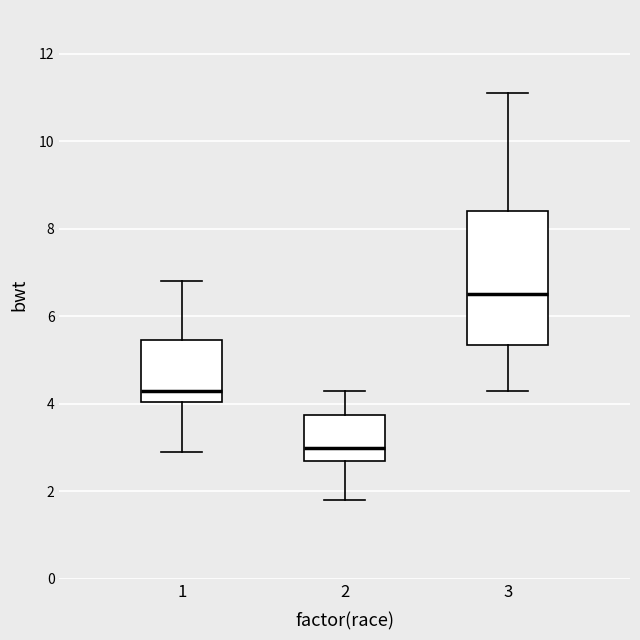

Reading left to right, read every box against the y-axis: the position of its median line, the range the box covers, and the ends of its whiskers. The values are not printed on the chart, so give them approximately, as read against the axis.

1: median 4.4, box 4.0 to 5.4, whiskers 3.0 to 6.8
2: median 3.0, box 2.8 to 3.8, whiskers 1.8 to 4.4
3: median 6.6, box 5.4 to 8.4, whiskers 4.4 to 11.2